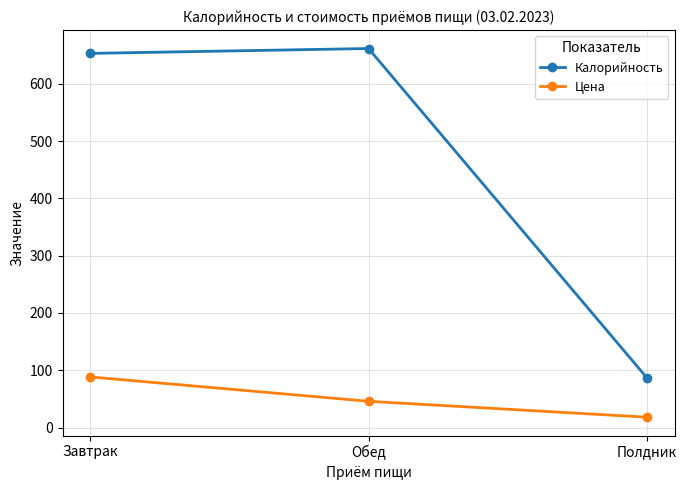

What is the difference between the highest and lowest values at Завтрак?

564.8